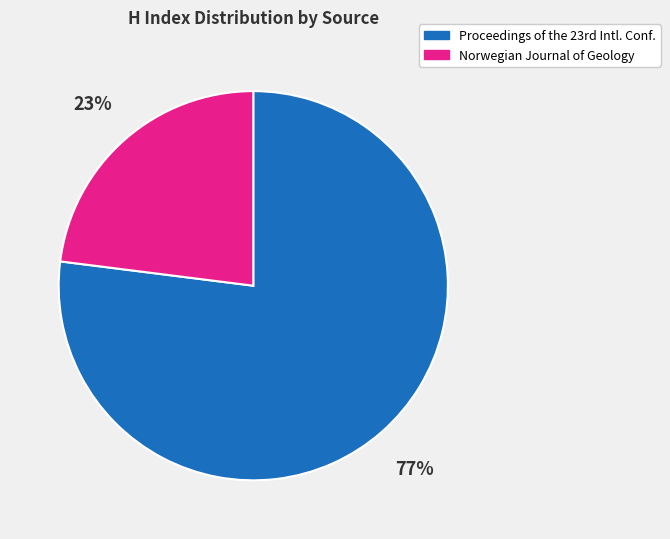

How many segments does this pie chart have?

2